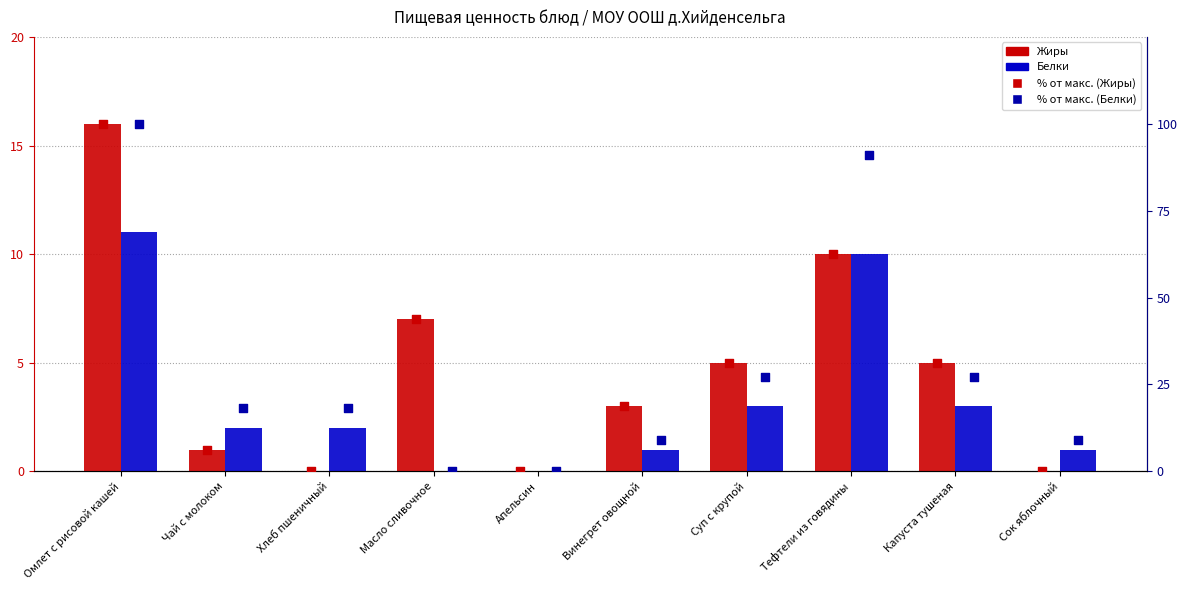

Is the value of Жиры % at Чай с молоком greater than the value of Жиры at Суп с крупой?

Yes